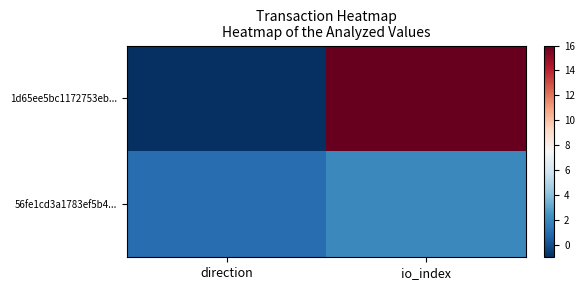

How many data points does each series have?

2